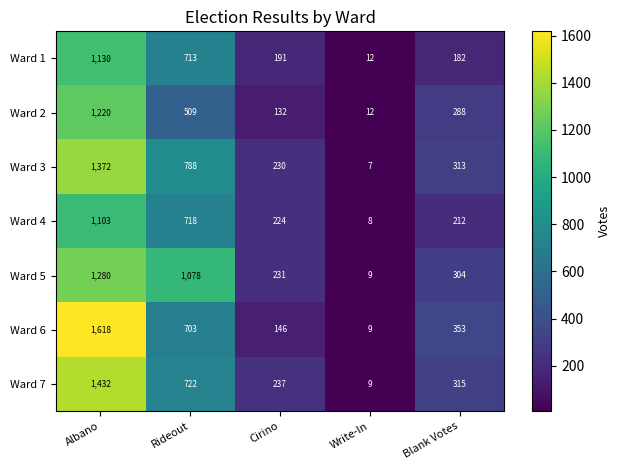

The Ward 2 series shows 217 at Cirino. True or false?

False